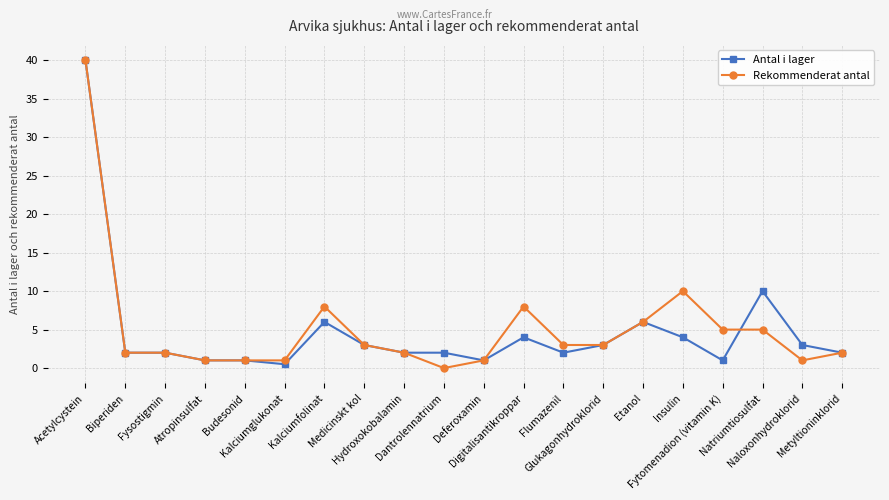

What is the difference between the second highest and second lowest values in the Rekommenderat antal series?

9.0